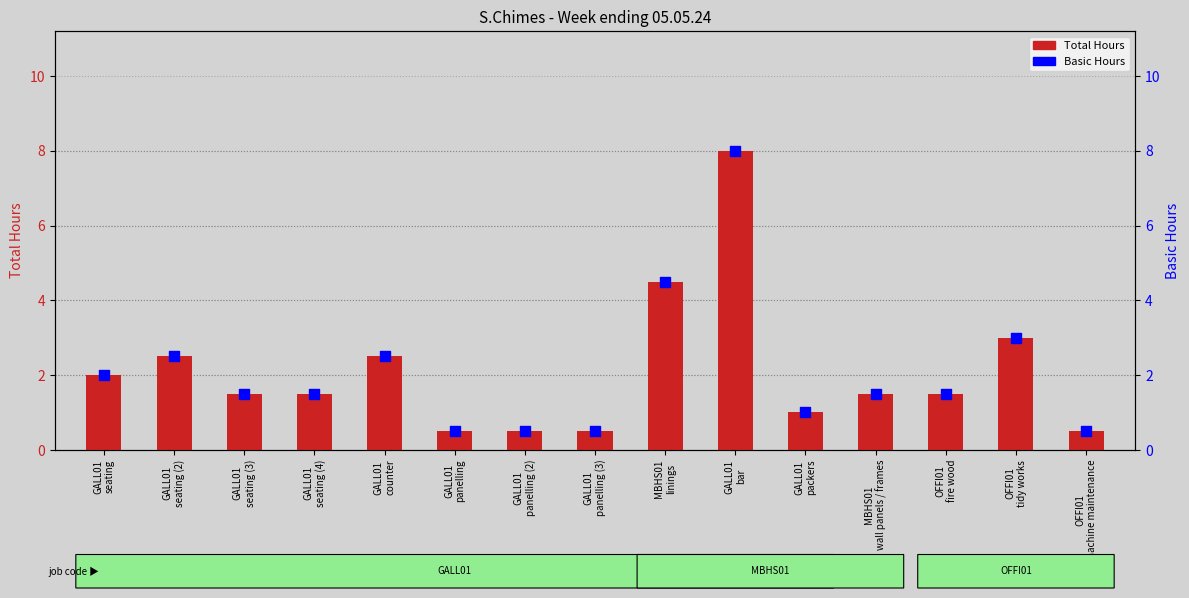

Which series contains the lowest Y value?

Total Hours